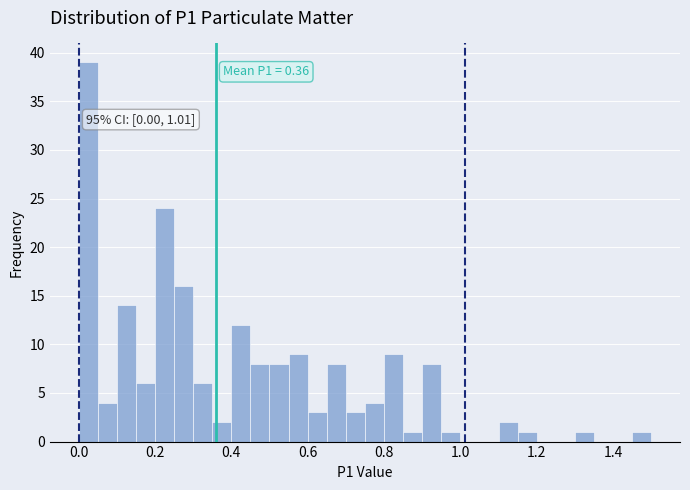

Read against the x-axis, roughly where is the centre of the tallest bar?

0.02